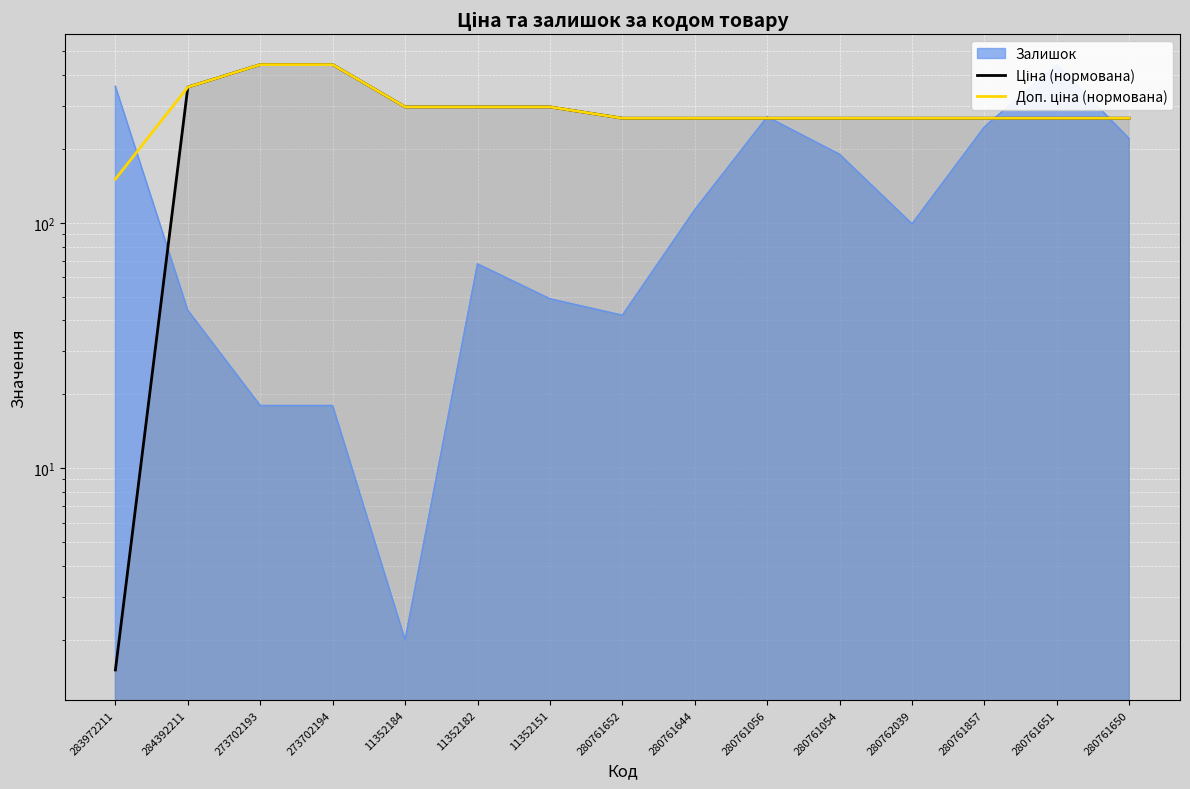

What is the difference between the maximum and minimum values in the Доп. ціна (нормована) series?

290.4